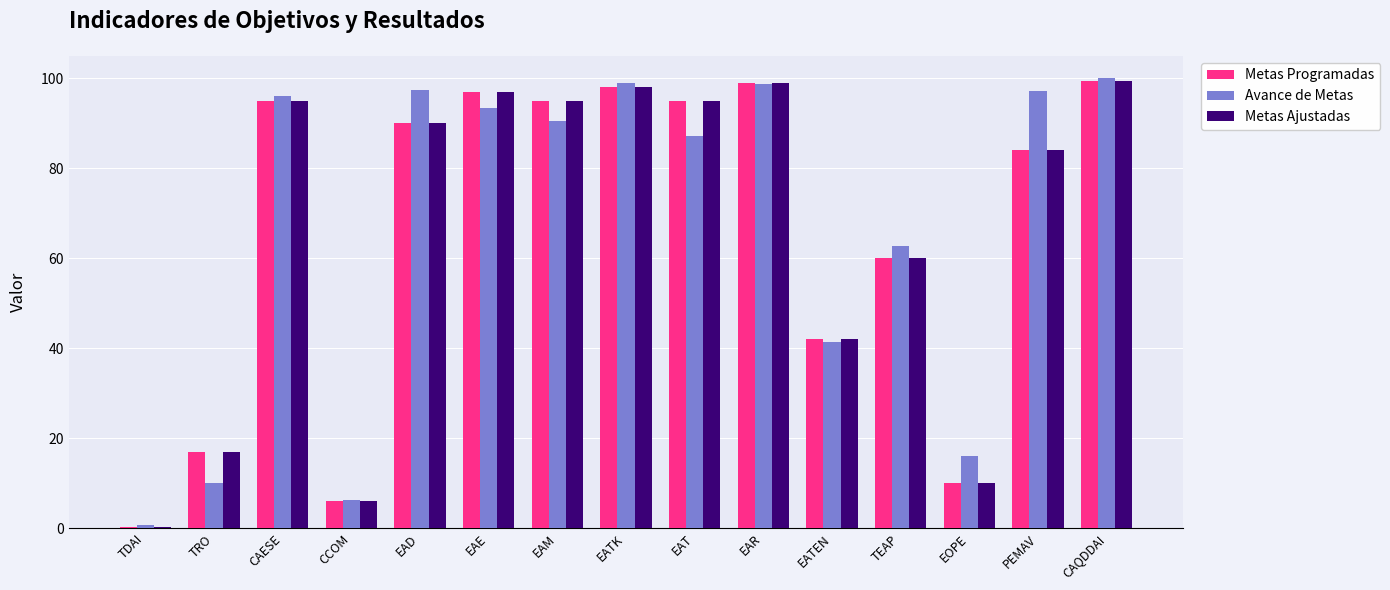

At which label is Avance de Metas closest to 50?

EATEN